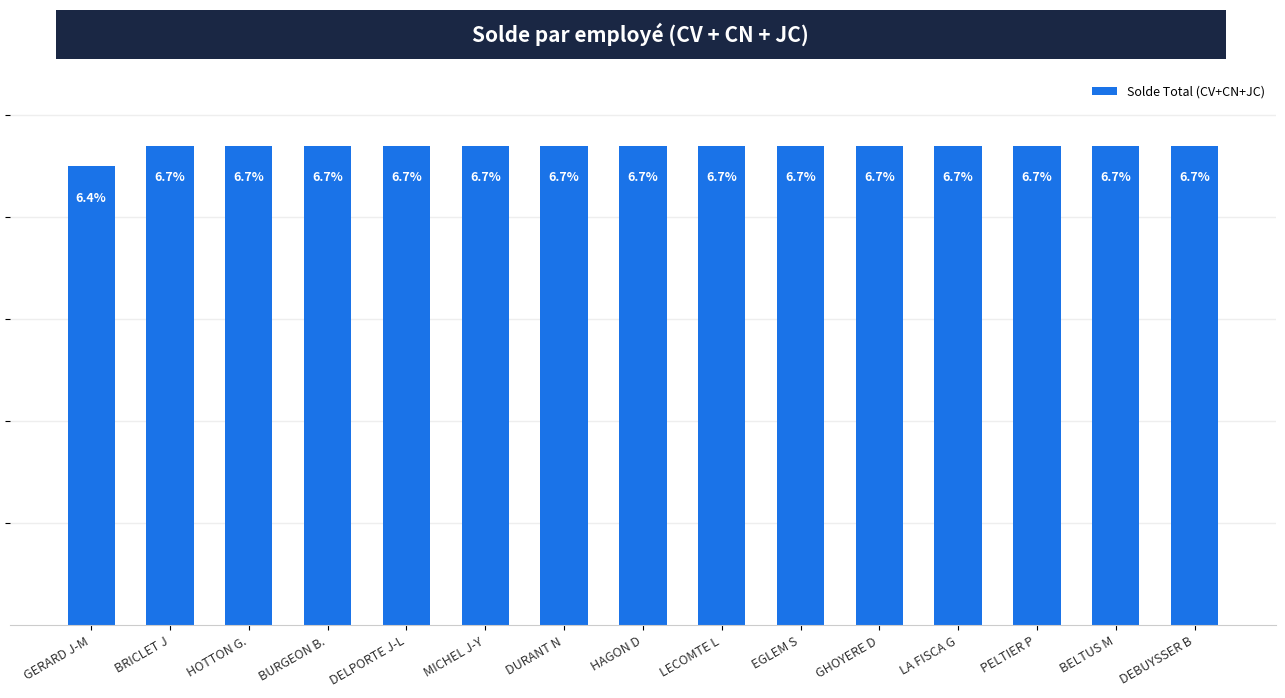

What is the average value?

47